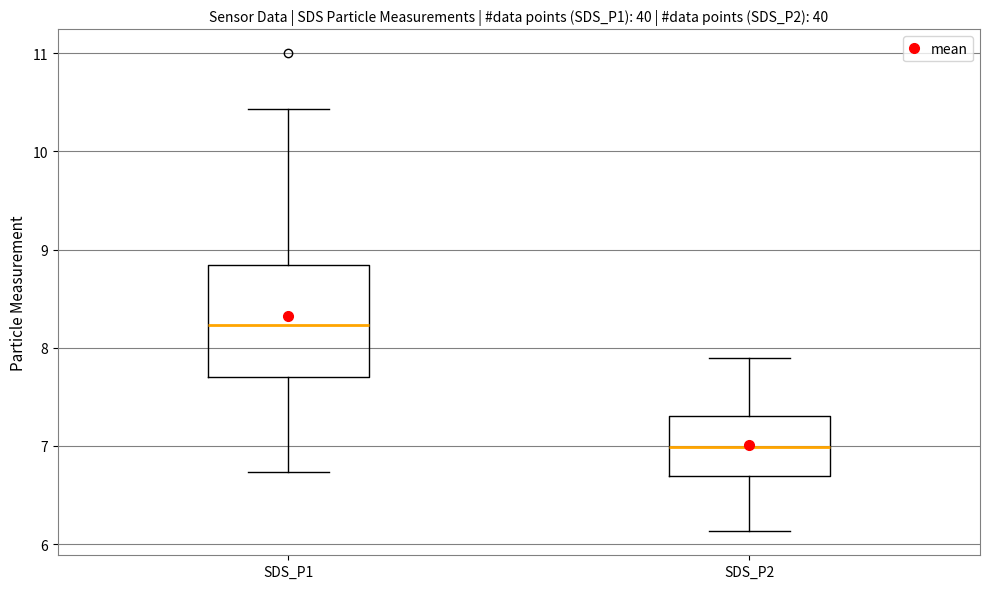

Comparing the boxes themselves (not the whiskers), which one is the tallest?

SDS_P1